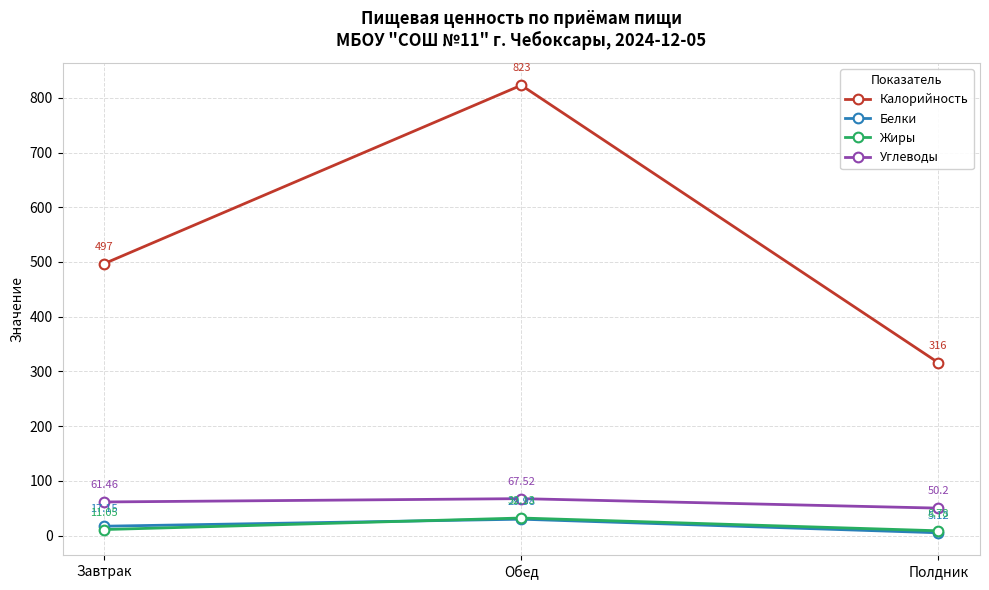

What is the sum of all Жиры values?

52.0